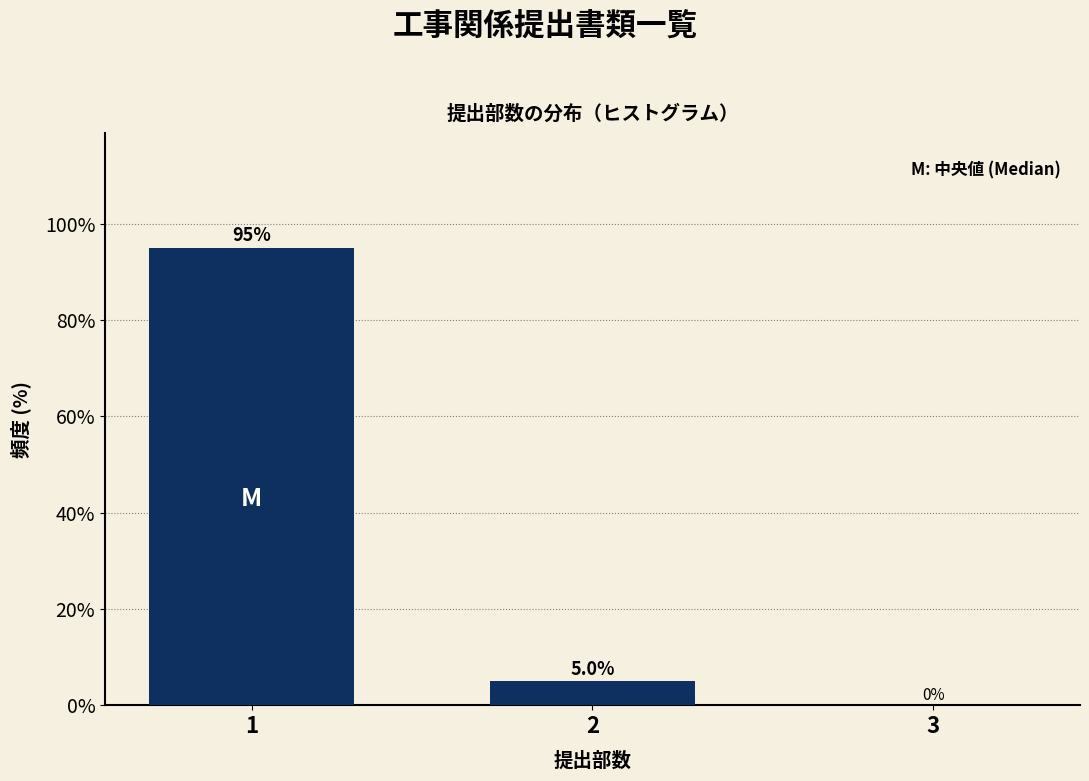

Reading right to left, transcribe all the data shown in this chart.

3=0	2=5	1=95